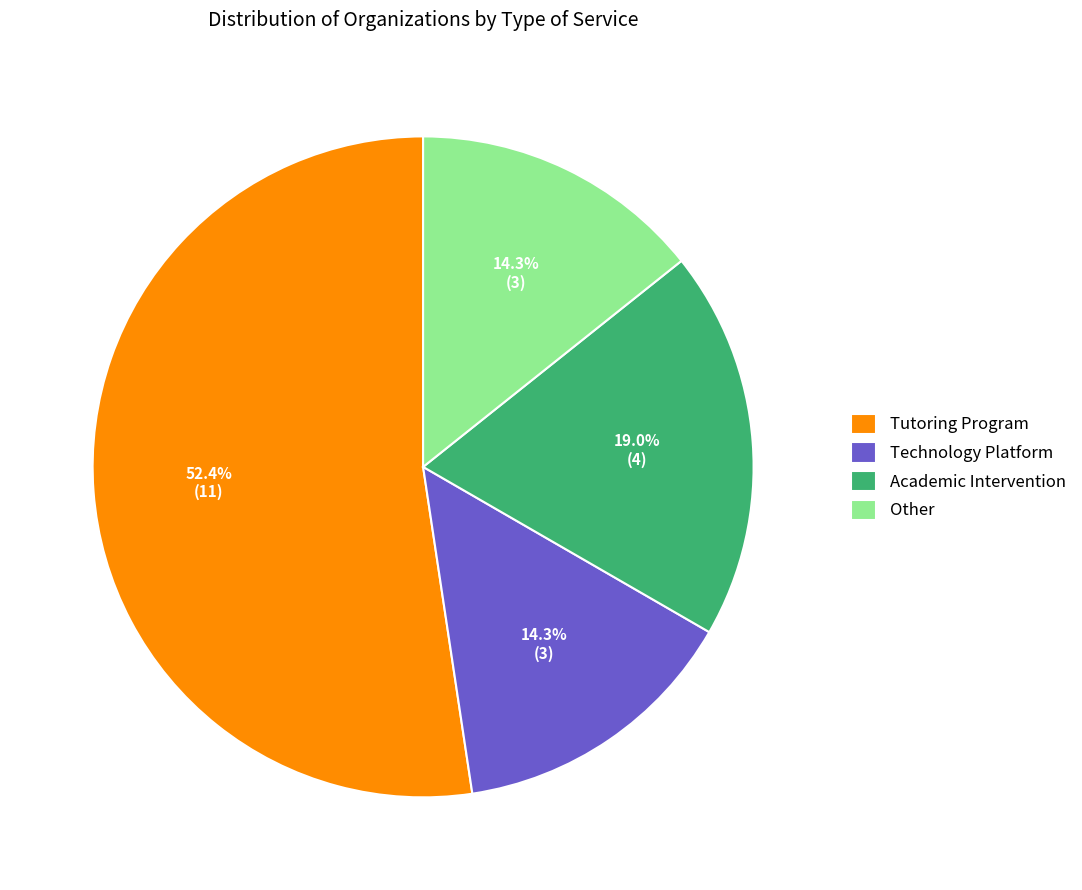

Which category accounts for the majority?

Tutoring Program